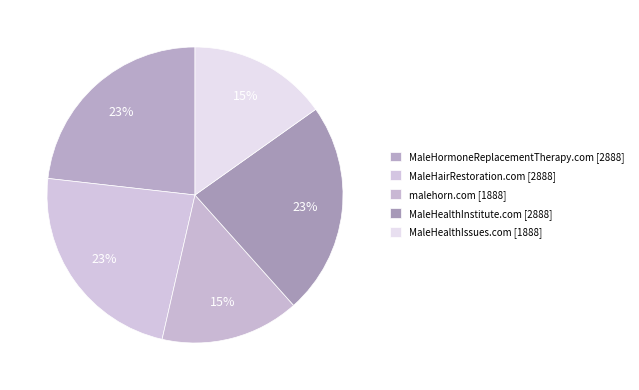

What is the ratio of the value at MaleHormoneReplacementTherapy.com to the value at MaleHealthIssues.com?

1.5